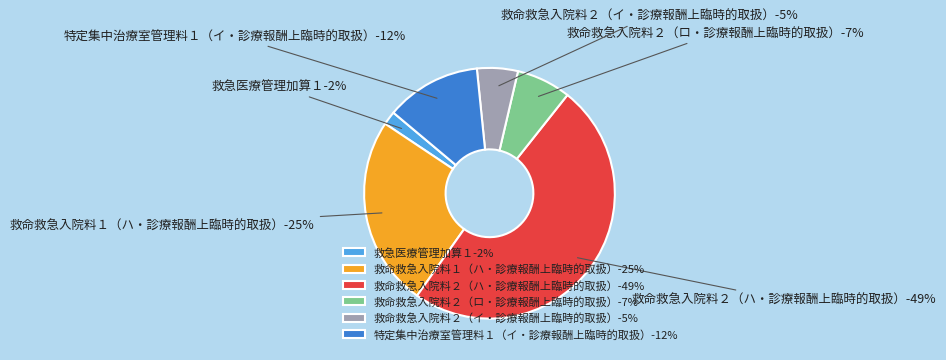

Is it true that 救命救急入院料１（ハ・診療報酬上臨時的取扱） is 25% of the pie?

True